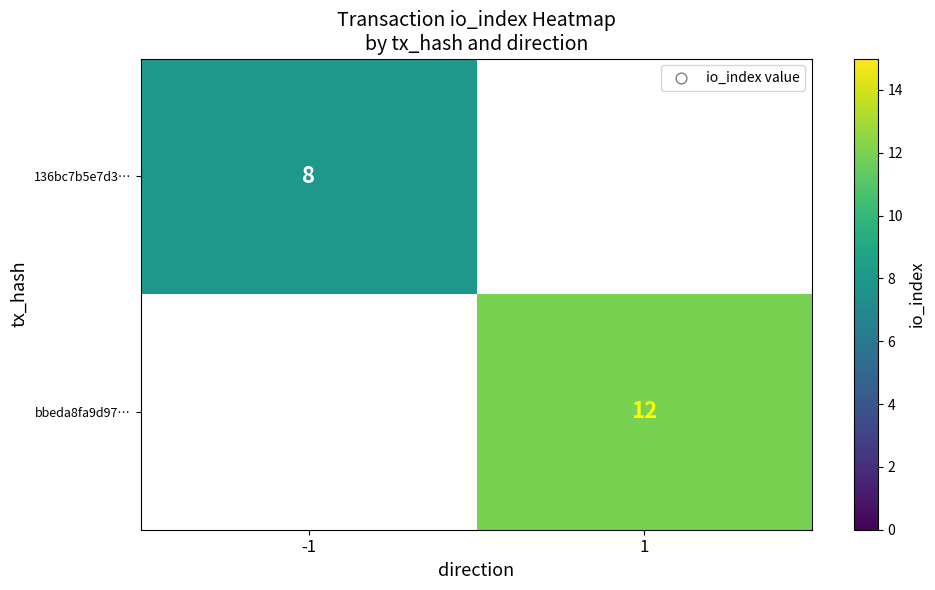

The value of 136bc7b5e7d3… at -1 is 2. True or false?

False